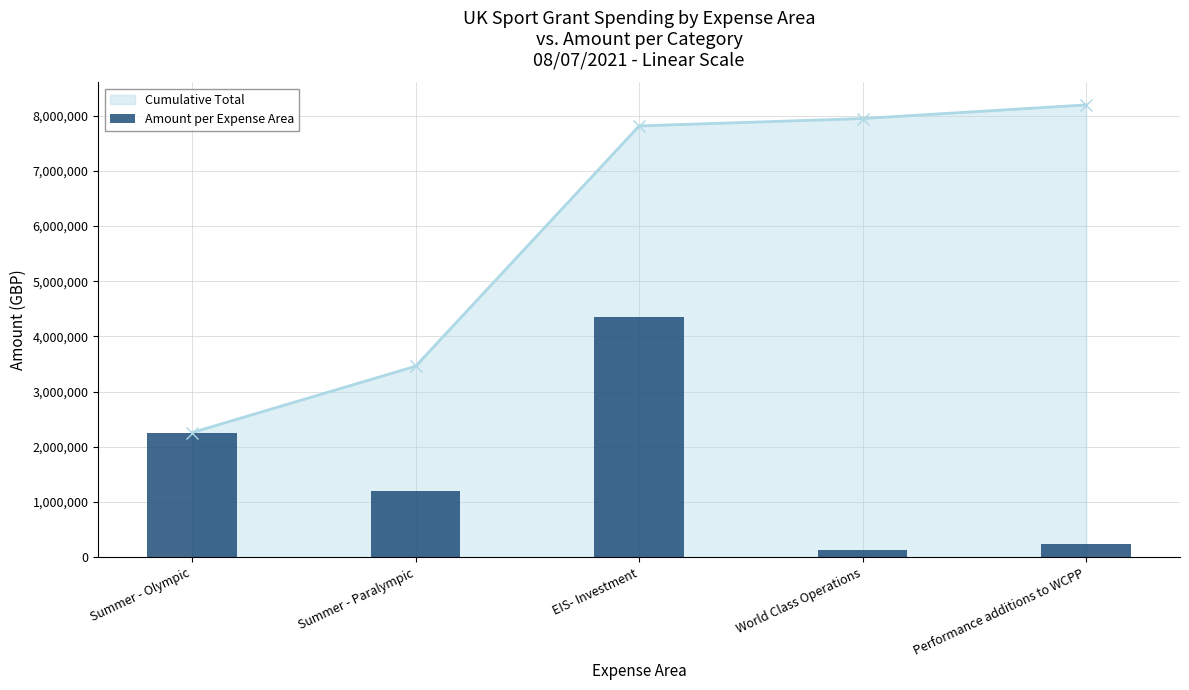

What position from the left is Summer - Paralympic?

2